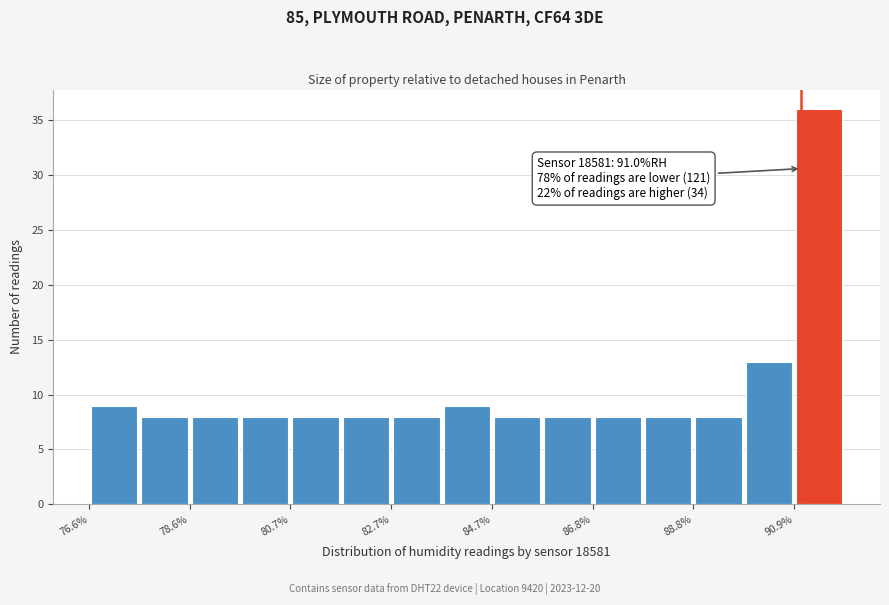

Around what value on the x-axis is the tallest bar? Give the approximate position of its centre, as read against the axis.

91.5